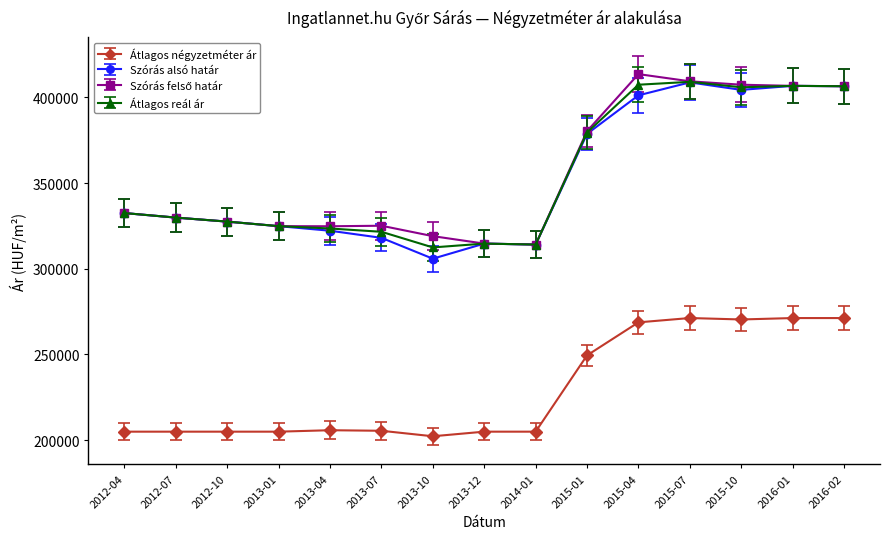

True or false: Átlagos négyzetméter ár and Szórás alsó határ cross at least once.

False